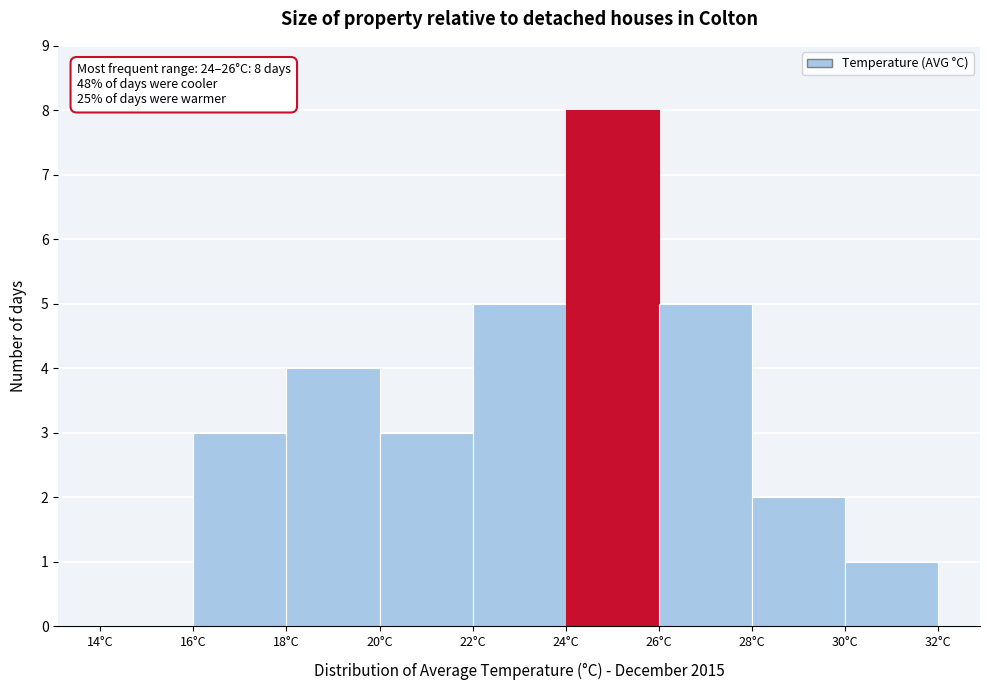

Over which range of the x-axis is the bar tallest?

24 to 26